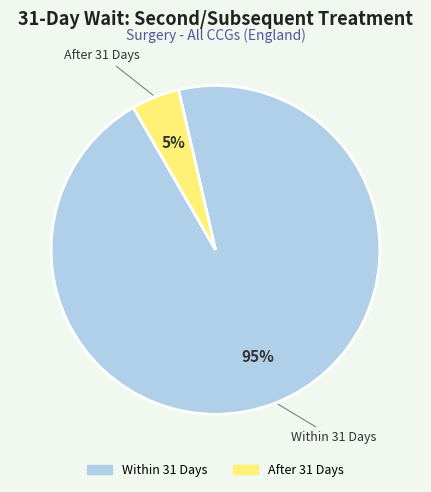

Between After 31 Days and Within 31 Days, which is larger?

Within 31 Days